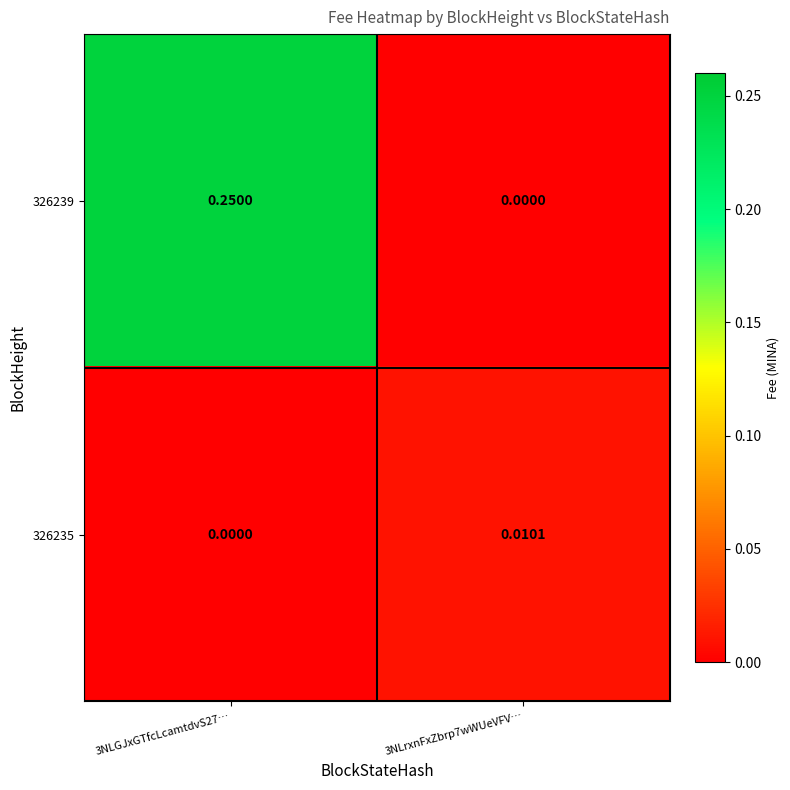

Is the value of 326235 at 3NLrxnFxZbrp7wWUeVFV… greater than the value of 326239 at 3NLrxnFxZbrp7wWUeVFV…?

Yes